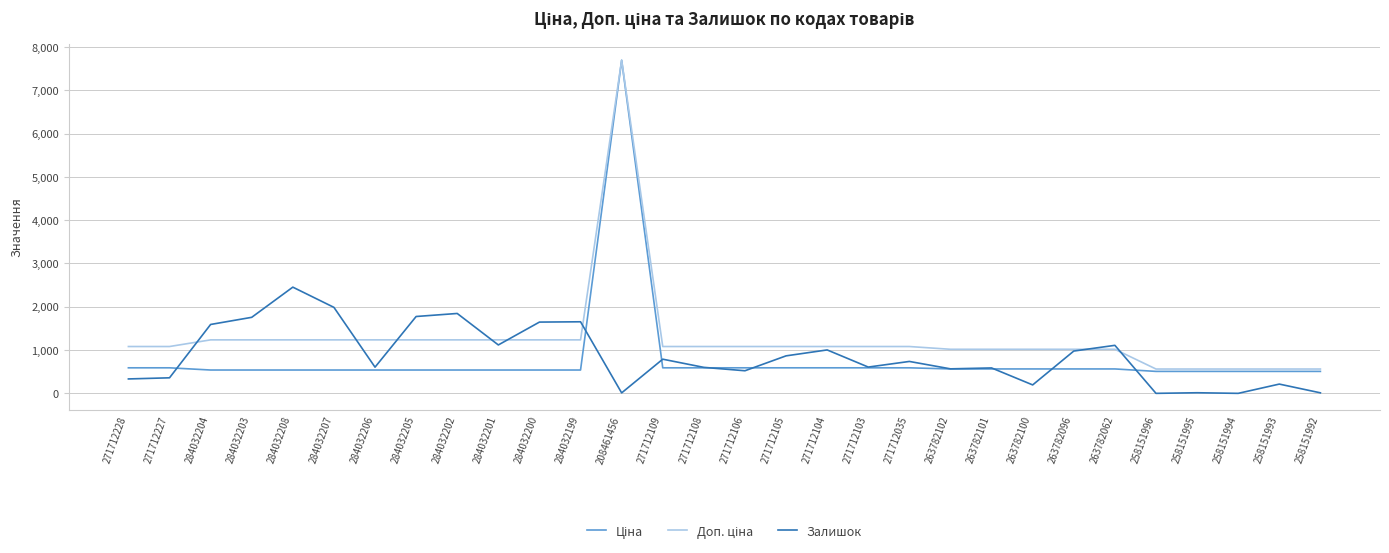

Which category has the highest value across all series?

208461456